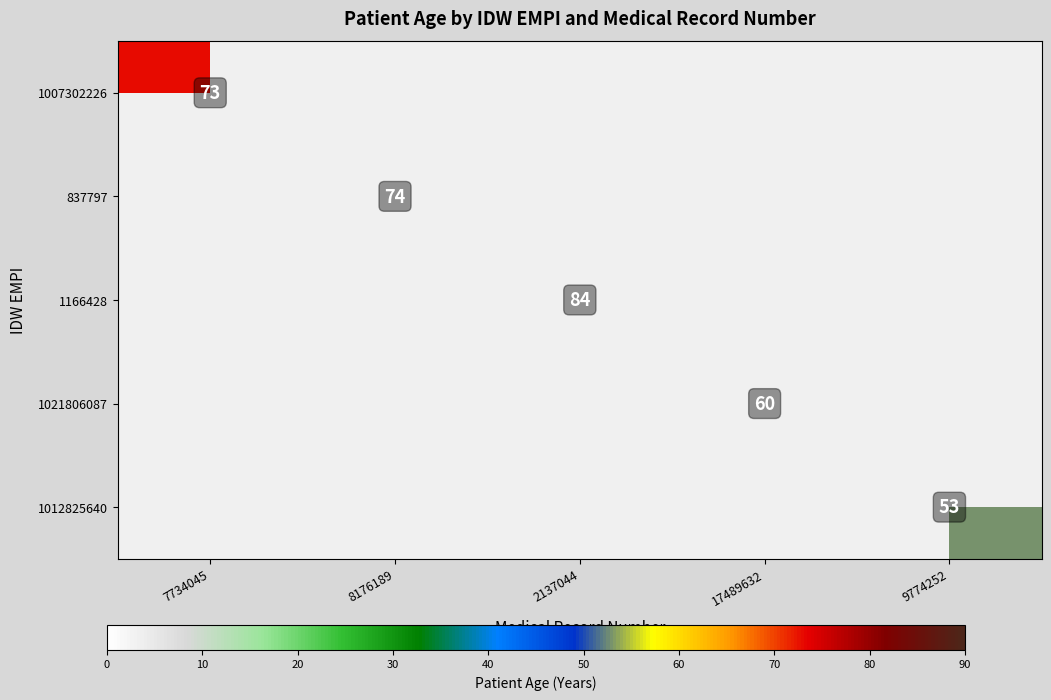

True or false: 1007302226 has a value of 97.8 at 7734045.

False